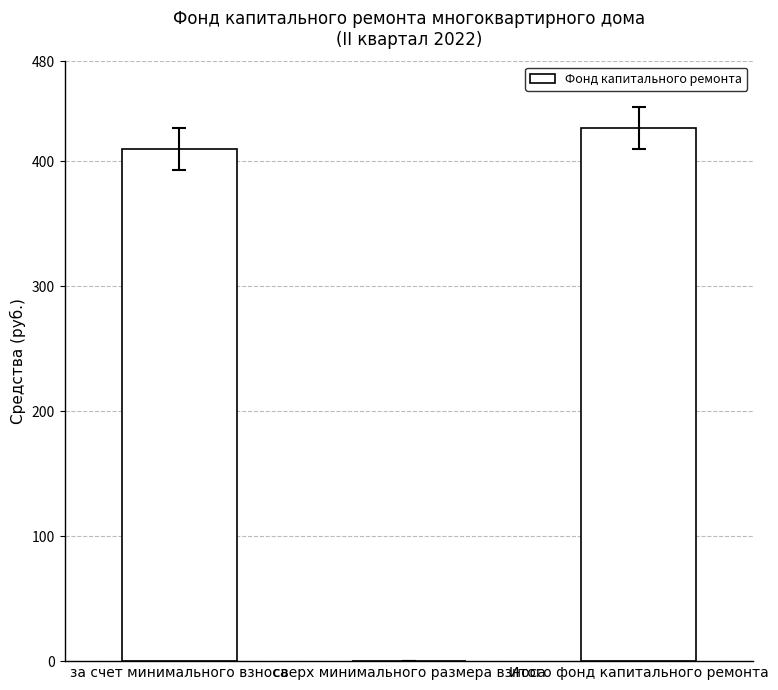

Reading left to right, what are all the values shown in this chart?

410.2	0.0	427.0